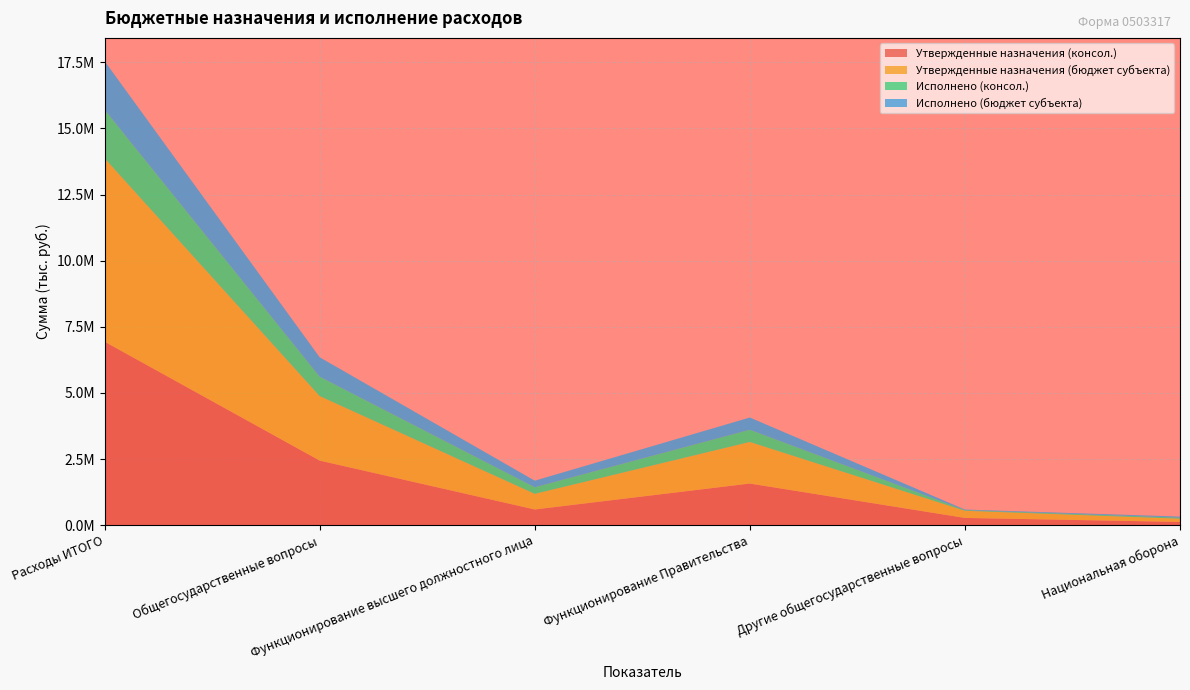

Reading left to right, what are all the values shown in this chart?

Утвержденные назначения (консол.): Расходы ИТОГО=6937309.4	Общегосударственные вопросы=2440279.3	Функционирование высшего должностного лица=591200.0	Функционирование Правительства=1572399.3	Другие общегосударственные вопросы=271680.0	Национальная оборона=121000.0
Утвержденные назначения (бюджет субъекта): Расходы ИТОГО=6937309.4	Общегосударственные вопросы=2440279.3	Функционирование высшего должностного лица=591200.0	Функционирование Правительства=1572399.3	Другие общегосударственные вопросы=271680.0	Национальная оборона=121000.0
Исполнено (консол.): Расходы ИТОГО=1836851.7	Общегосударственные вопросы=733729.8	Функционирование высшего должностного лица=248948.2	Функционирование Правительства=462046.6	Другие общегосударственные вопросы=22735.0	Национальная оборона=39915.5
Исполнено (бюджет субъекта): Расходы ИТОГО=1836851.7	Общегосударственные вопросы=733729.8	Функционирование высшего должностного лица=248948.2	Функционирование Правительства=462046.6	Другие общегосударственные вопросы=22735.0	Национальная оборона=39915.5